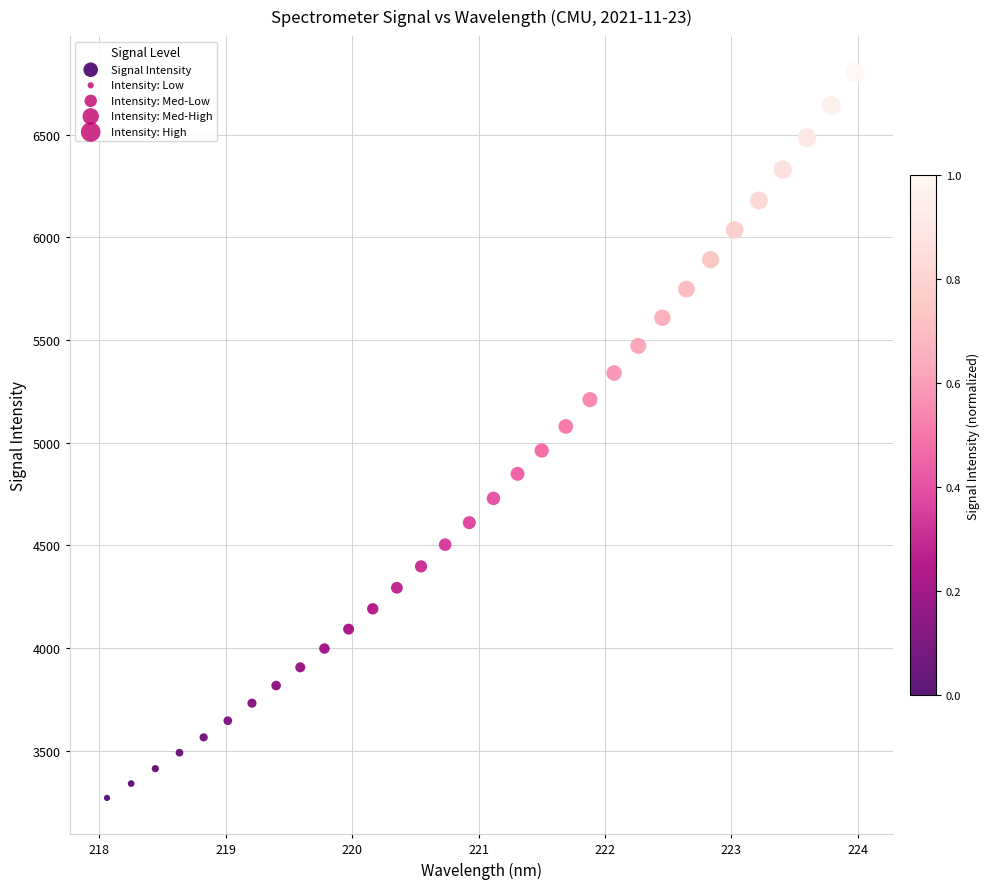

What is the range of Y values (max minus min)?

3533.0